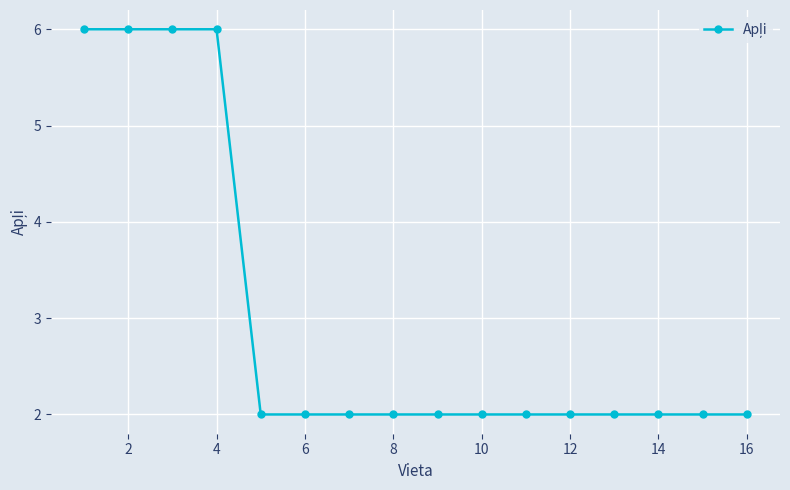

What is the value of the 4th point from the left?

6